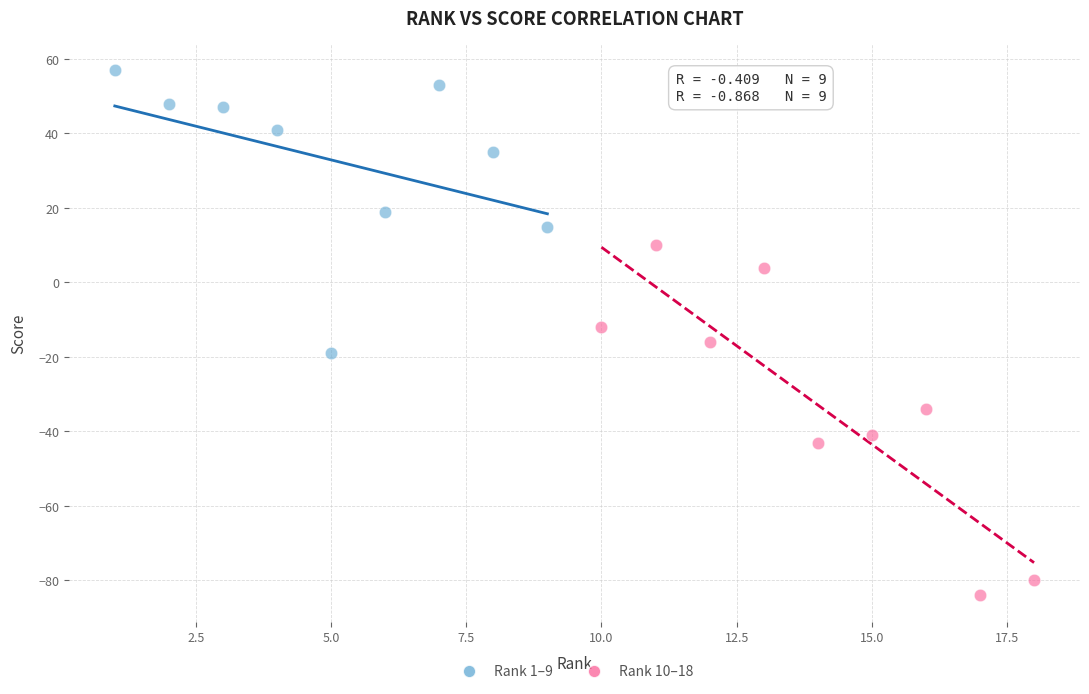

Which series reaches the minimum Y coordinate?

Rank 10–18